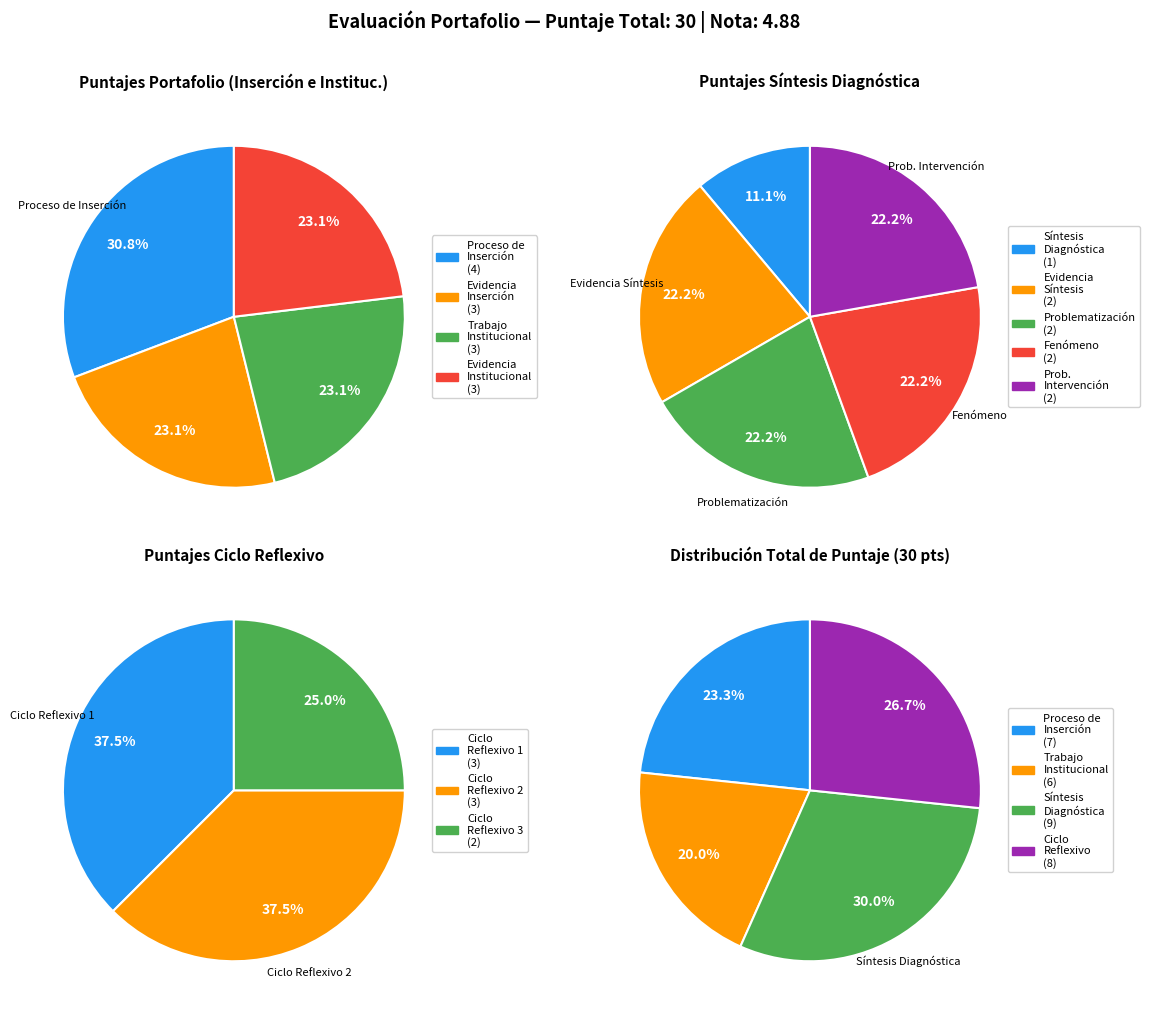

Which has a higher value, Fenómeno or RESPECTO DEL PROCESO DE INSERCIÓN?

RESPECTO DEL PROCESO DE INSERCIÓN